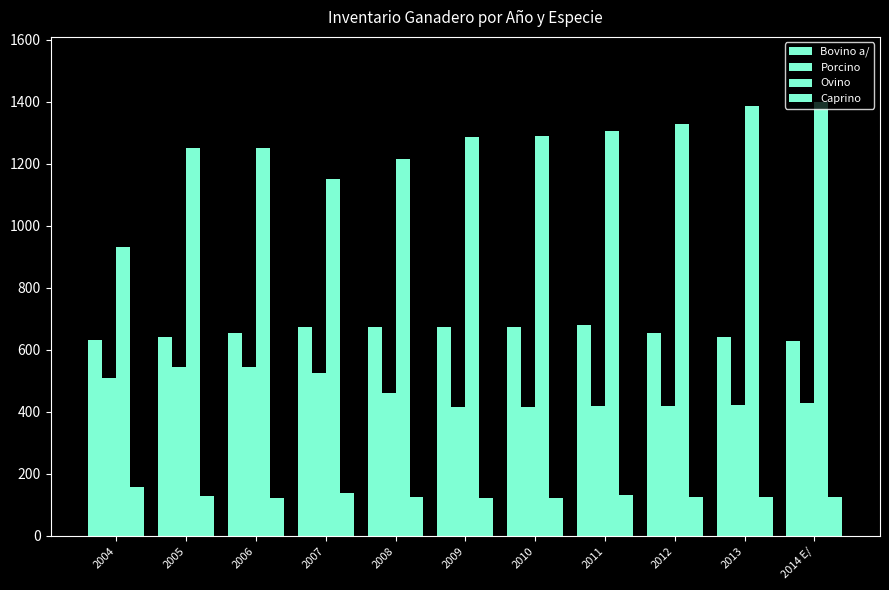

At 2014 E/, list the series in order from smallest to largest.

Caprino, Porcino, Bovino a/, Ovino